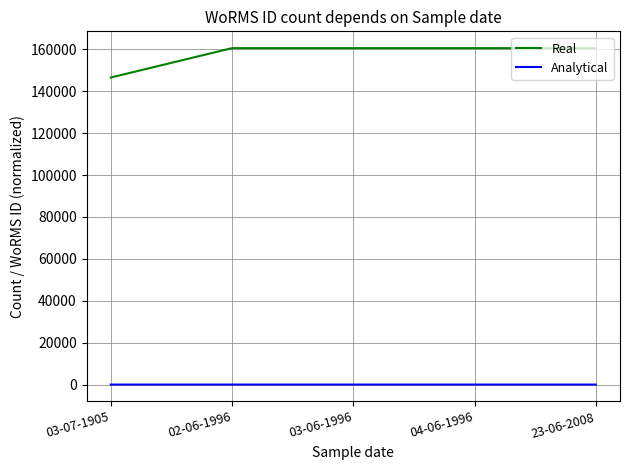

What is the sum of the Real values at 02-06-1996 and 04-06-1996?

321144